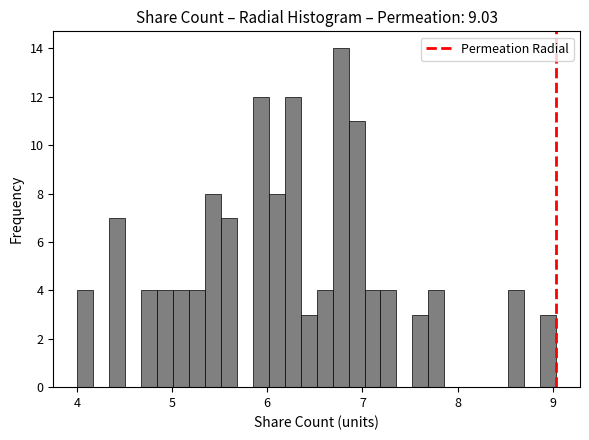

Around what value on the x-axis is the tallest bar? Give the approximate position of its centre, as read against the axis.

6.8